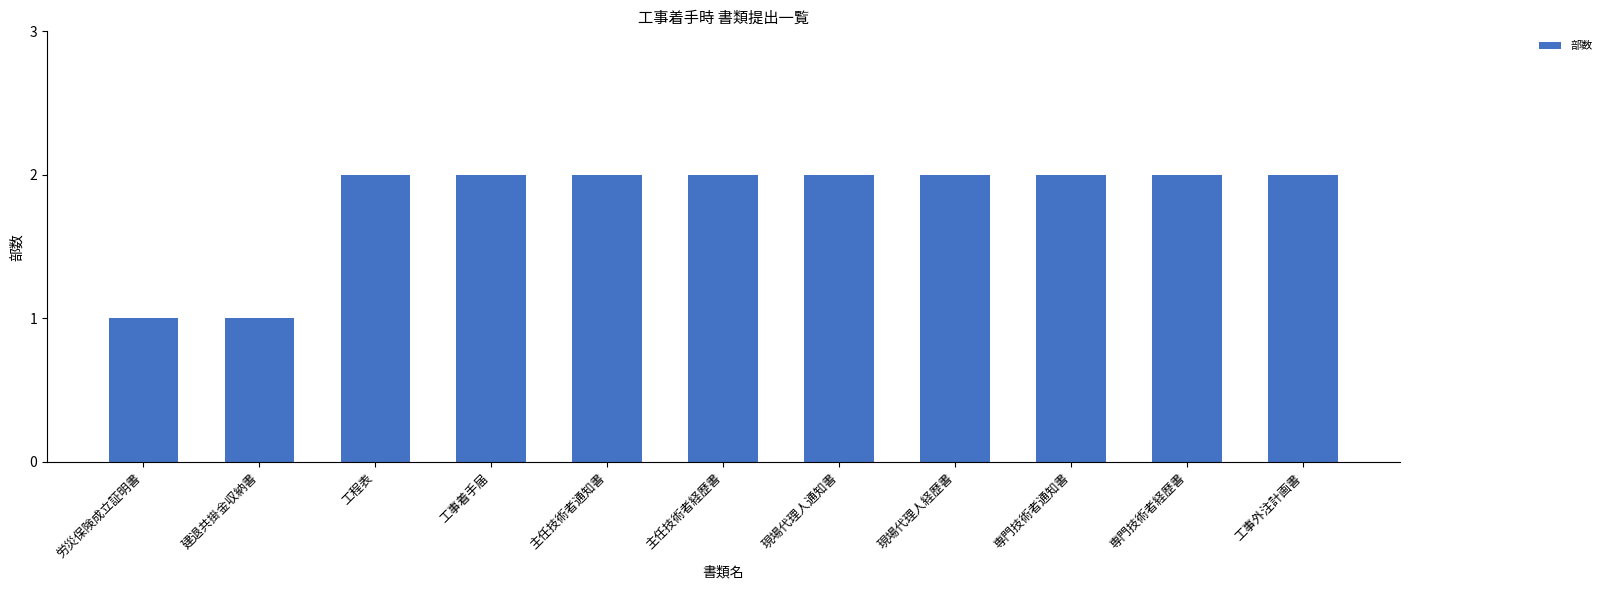

Is it true that the value at 工事着手届 is 1?

False